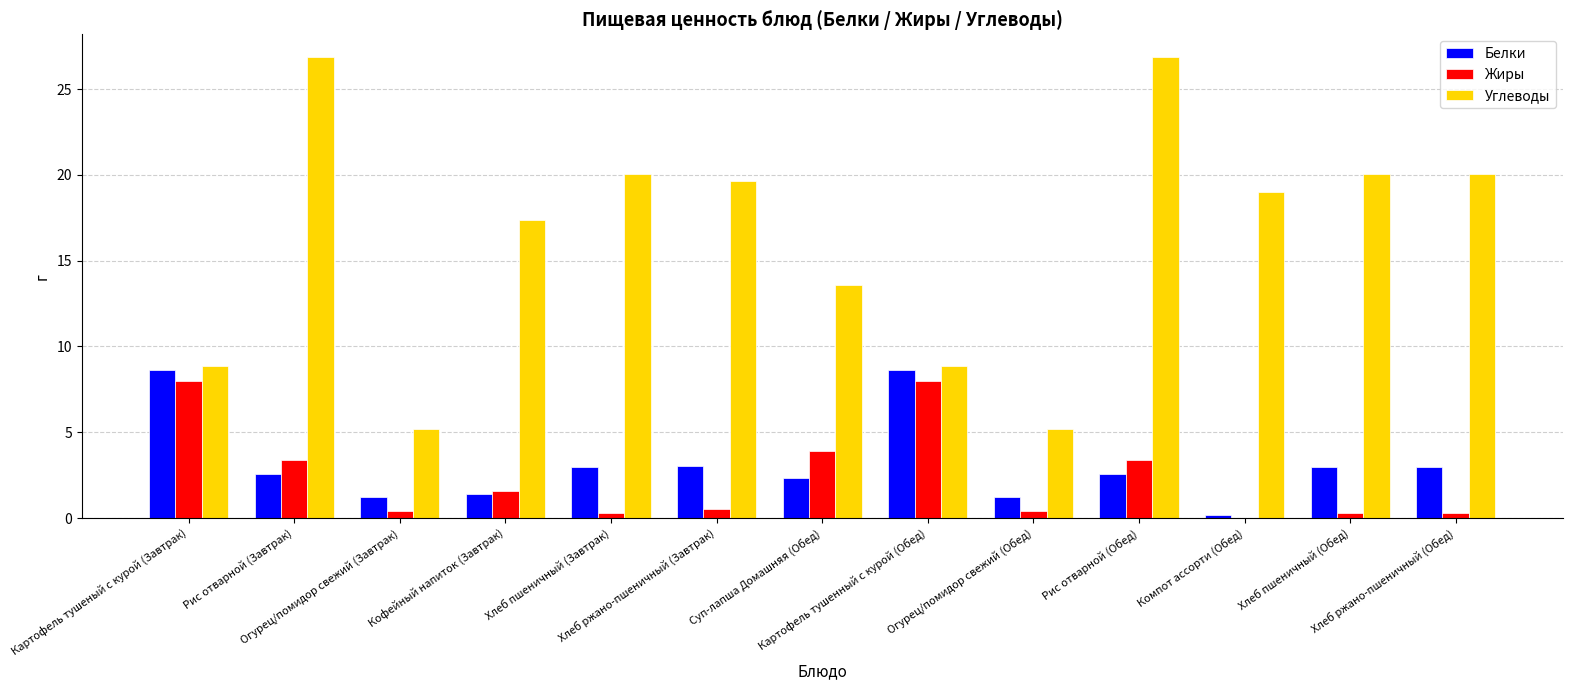

The Белки series shows 1.1 at Хлеб пшеничный (Обед). True or false?

False